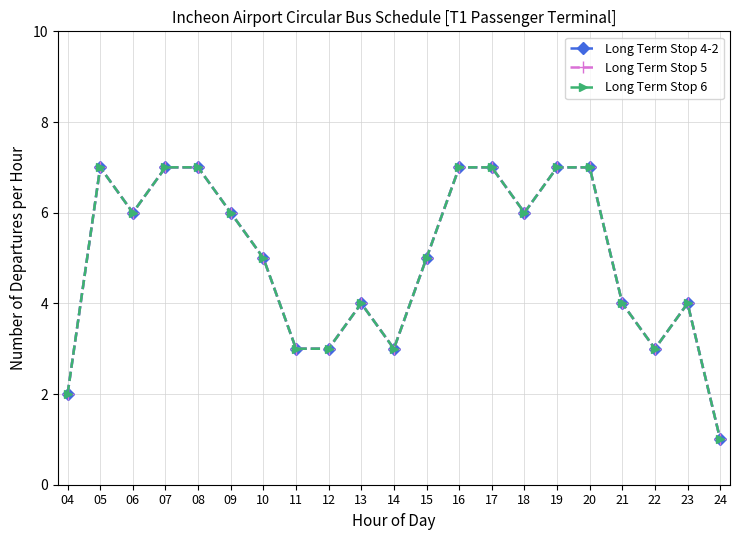

Is this an area chart (filled region under the line)?

No